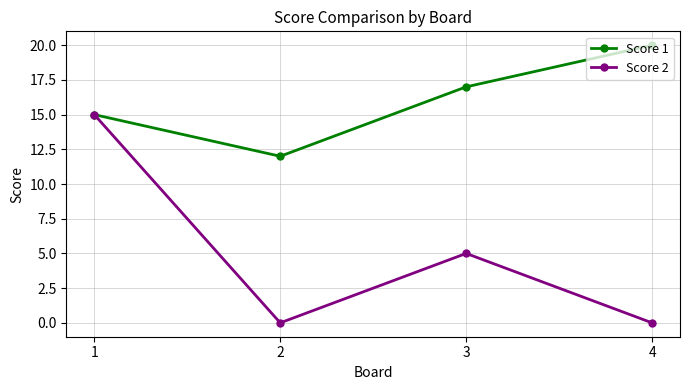

What is the approximate value of Score 2 at 3?

5